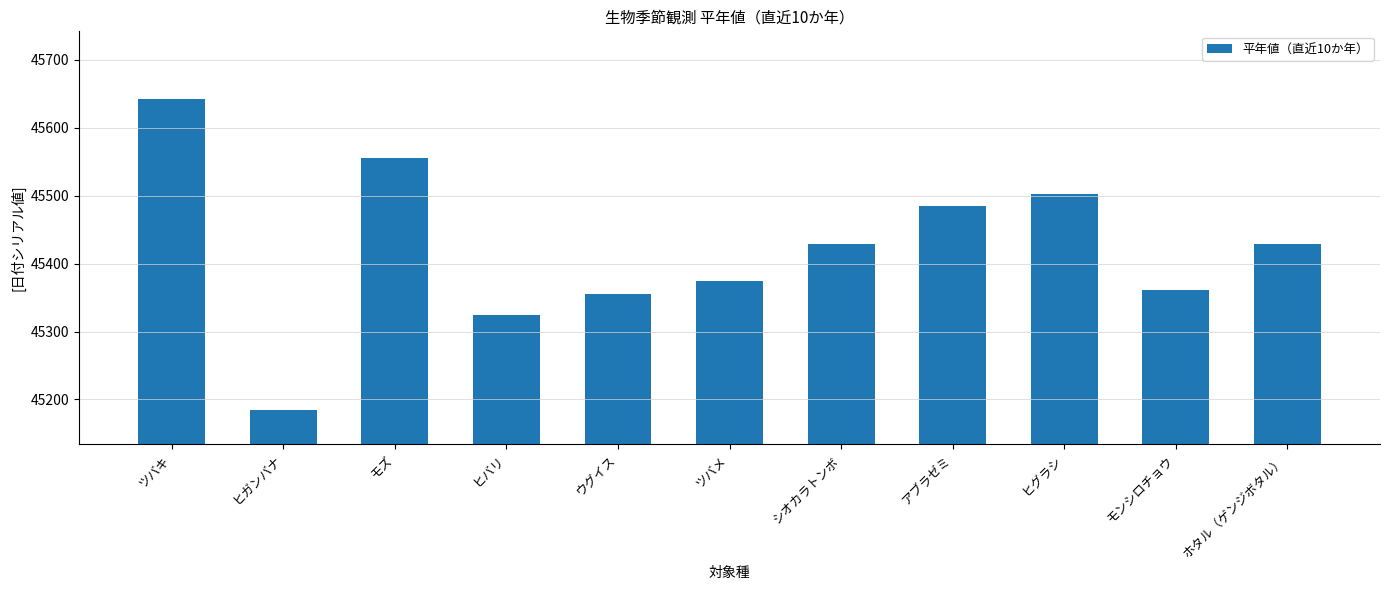

How many bars are there in total?

11